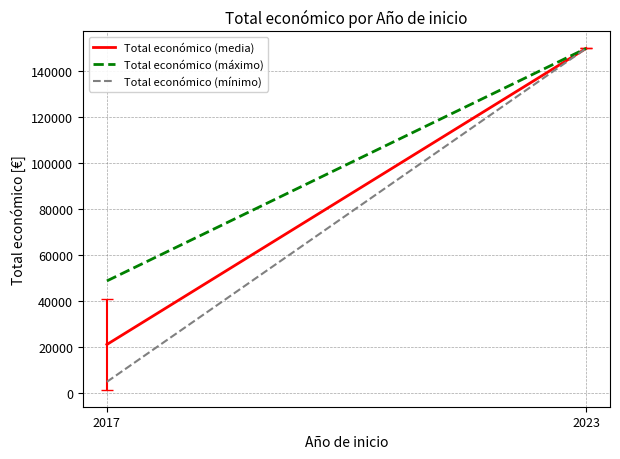

Is it true that Total económico (mínimo) equals 5000.0 at 2017?

True